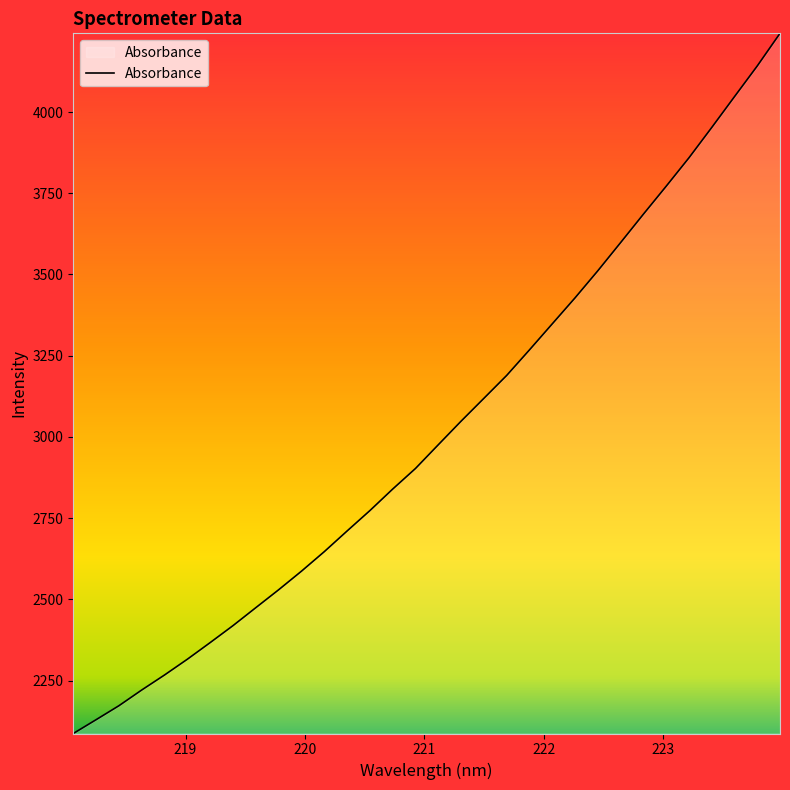

What is the maximum value shown in the chart?

4242.1